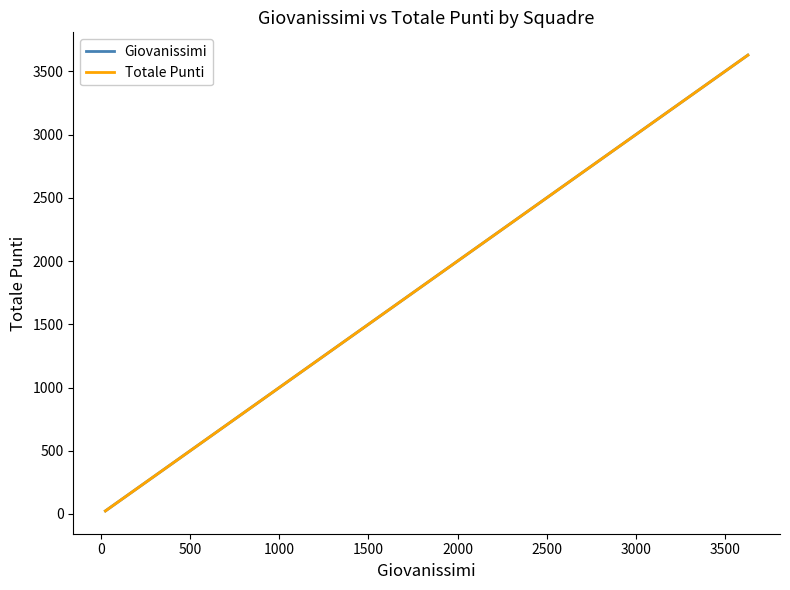

Reading left to right, transcribe all the data shown in this chart.

Giovanissimi: 3629	2224	2204	2169	1497	1228	989	988	955	809	708	704	520	399	380	285	36	24
Totale Punti: 3629	2224	2204	2169	1497	1228	989	988	955	809	708	704	520	399	380	285	36	24